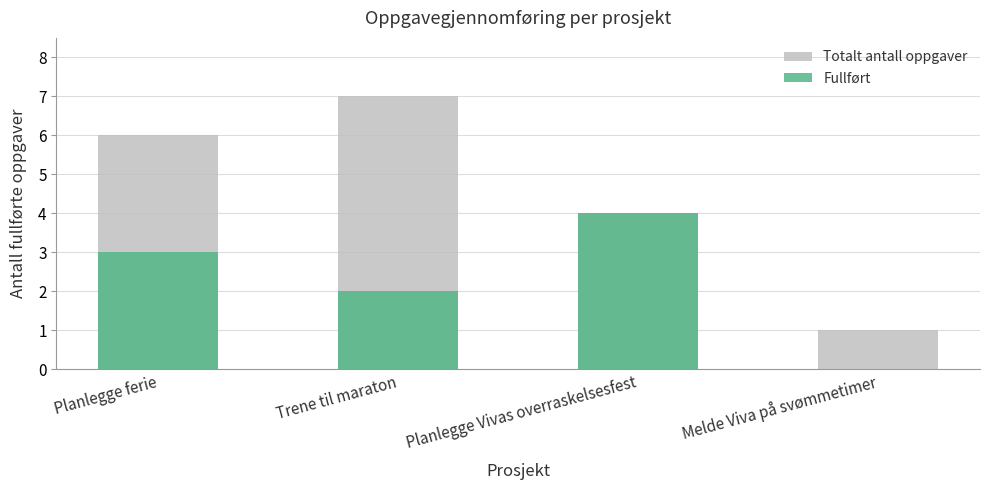

Rank the series by their average value, from lowest to highest.

Fullført, Totalt antall oppgaver